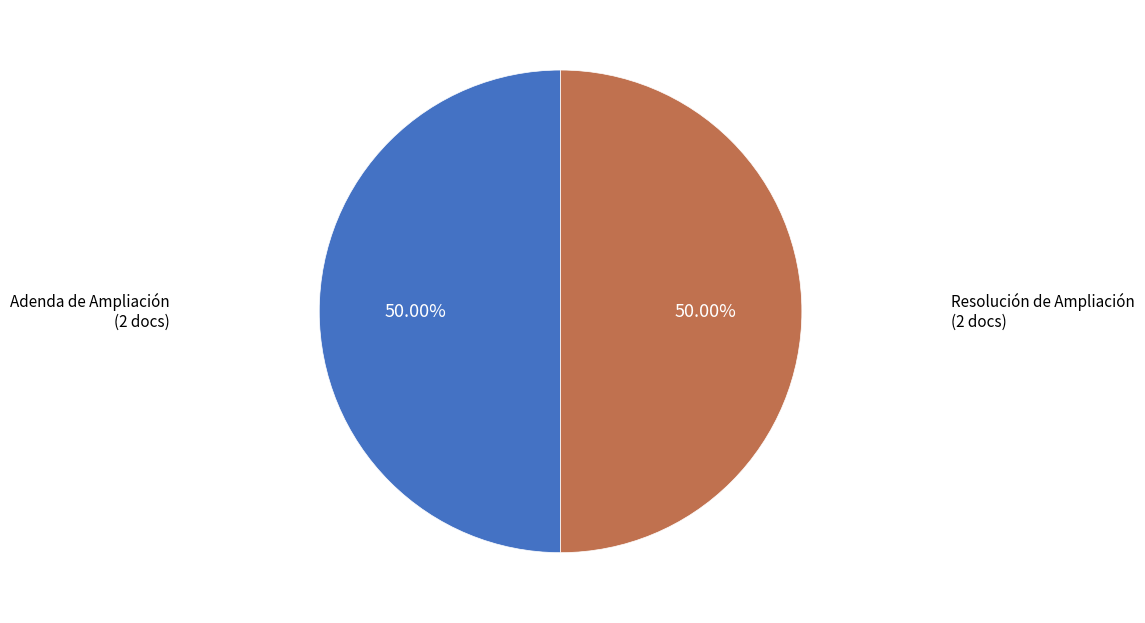

How many slices are in this pie chart?

2